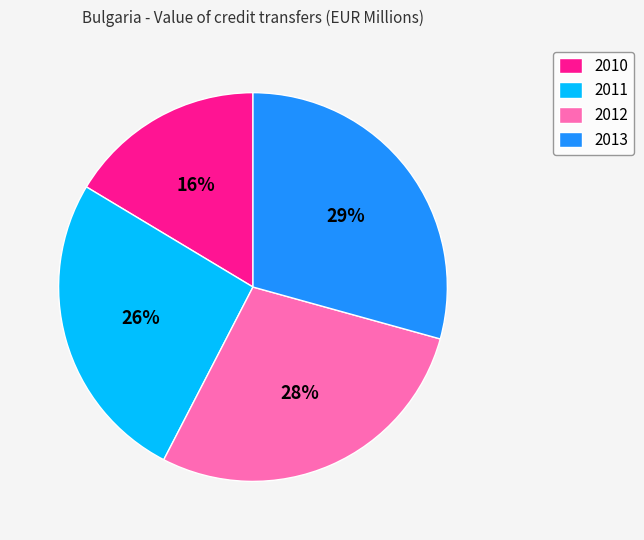

To the nearest percent, what is the difference between the largest and smallest slice percentages?

13%